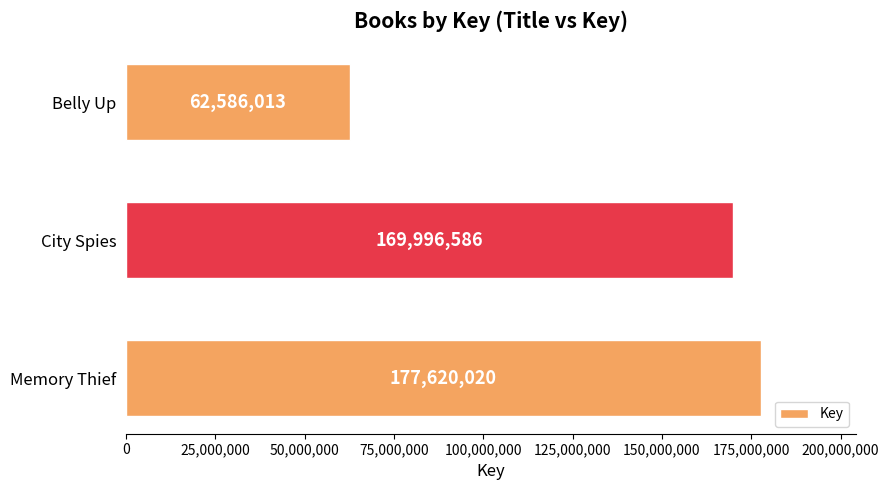

What is the greatest value displayed?

177620020